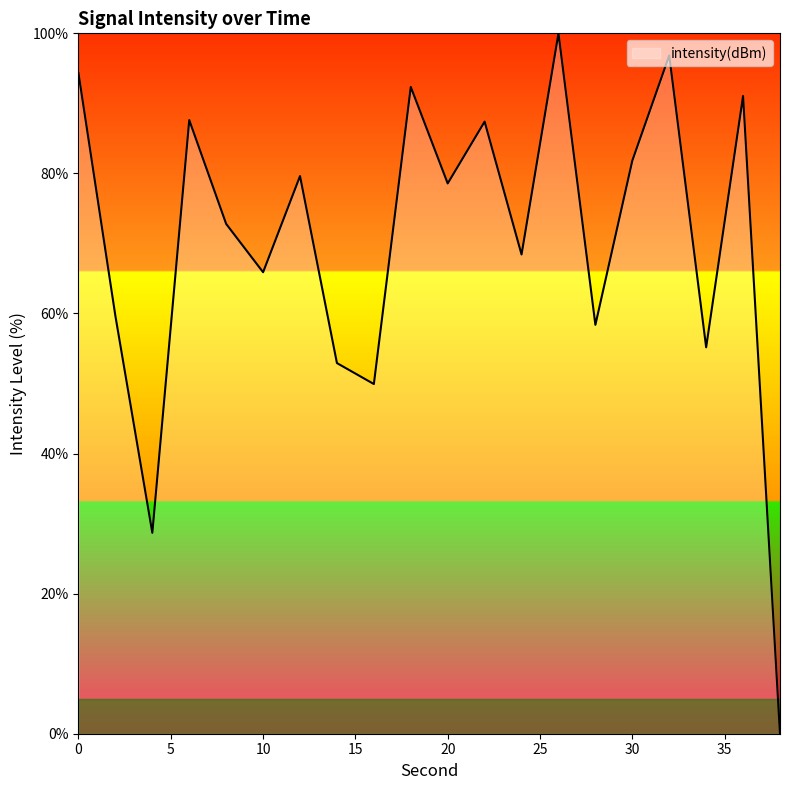

What is the maximum value shown in the chart?

100.0